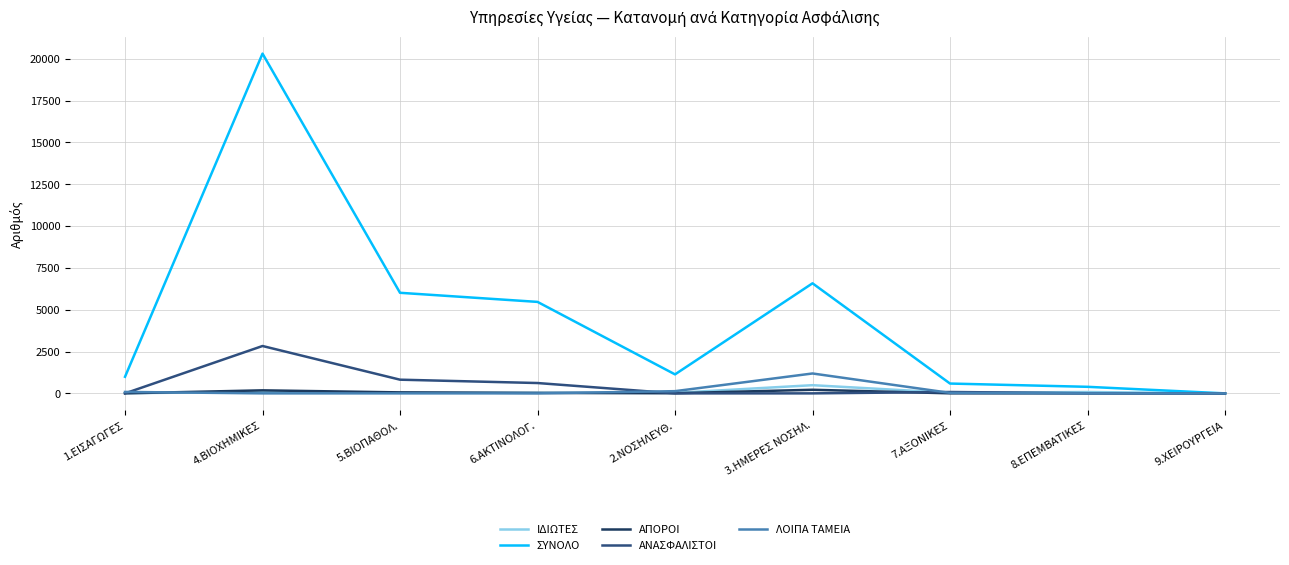

Which series has the widest spread of values?

ΣΥΝΟΛΟ